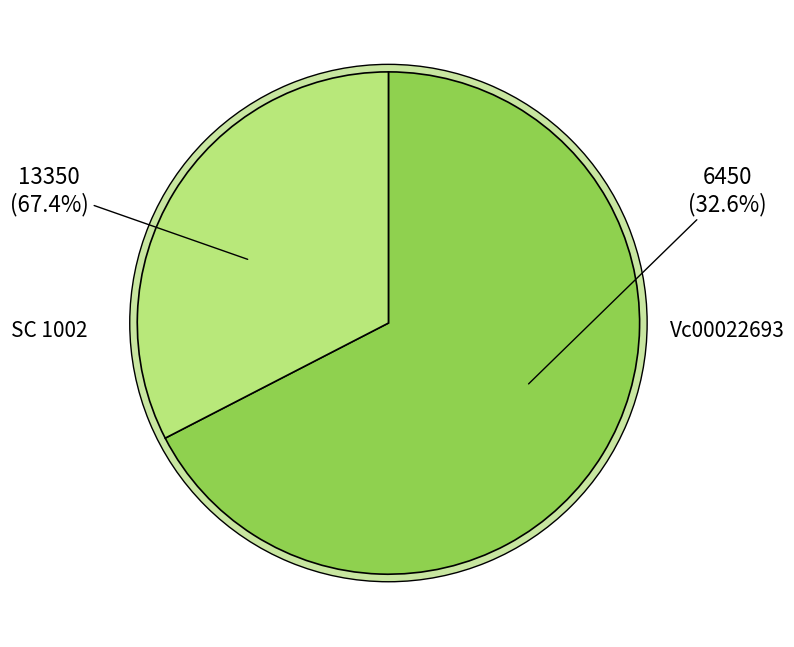

True or false: SC 1002 accounts for 81% of the total.

False